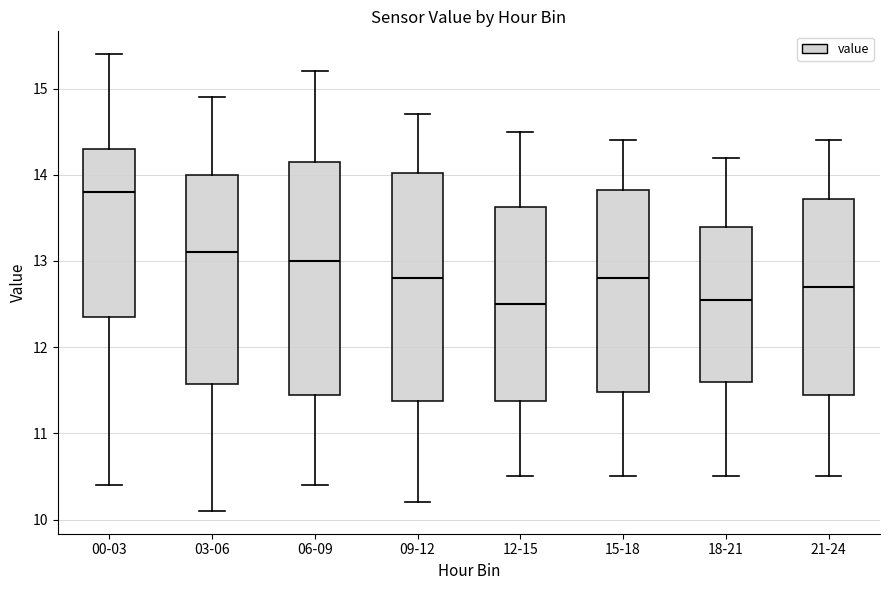

Reading left to right, transcribe this box plot: for each box, give where its median line is, the range the box spans, and where its two whiskers end, as read against the y-axis. The values are not printed on the chart, so give them approximately, as read against the axis.

00-03: median 13.8, box 12.4 to 14.3, whiskers 10.4 to 15.4
03-06: median 13.1, box 11.6 to 14.0, whiskers 10.1 to 14.9
06-09: median 13.0, box 11.5 to 14.2, whiskers 10.4 to 15.2
09-12: median 12.8, box 11.4 to 14.0, whiskers 10.2 to 14.7
12-15: median 12.5, box 11.4 to 13.6, whiskers 10.5 to 14.5
15-18: median 12.8, box 11.5 to 13.8, whiskers 10.5 to 14.4
18-21: median 12.6, box 11.6 to 13.4, whiskers 10.5 to 14.2
21-24: median 12.7, box 11.5 to 13.7, whiskers 10.5 to 14.4